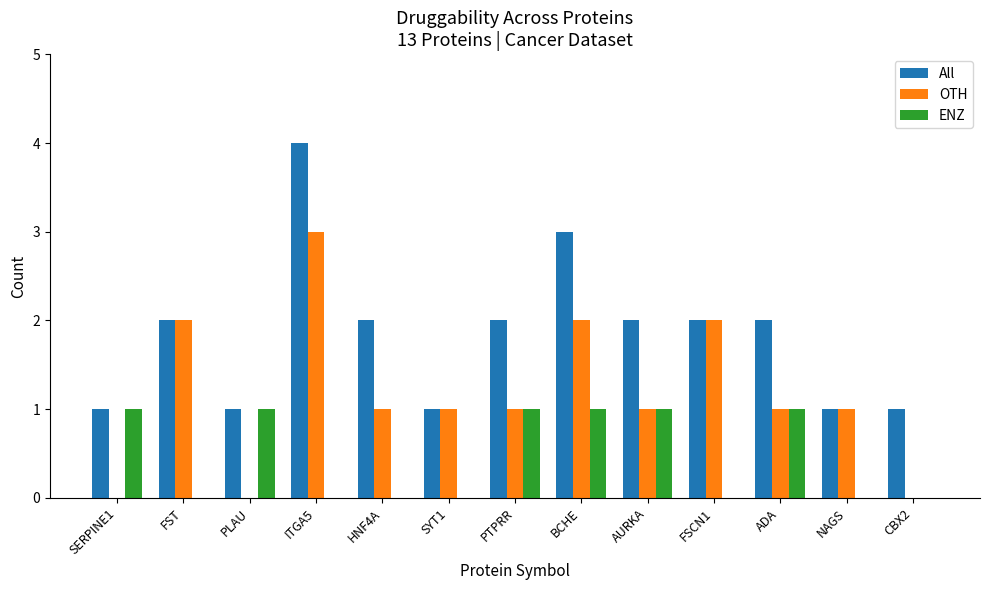

Which series changed the most between NAGS and CBX2?

OTH